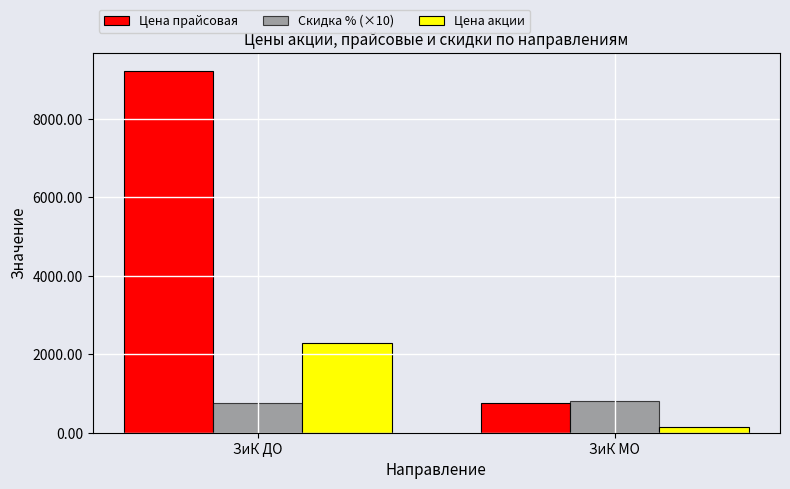

What is the difference between the Скидка % (×10) values at ЗиК МО and ЗиК ДО?

45.5